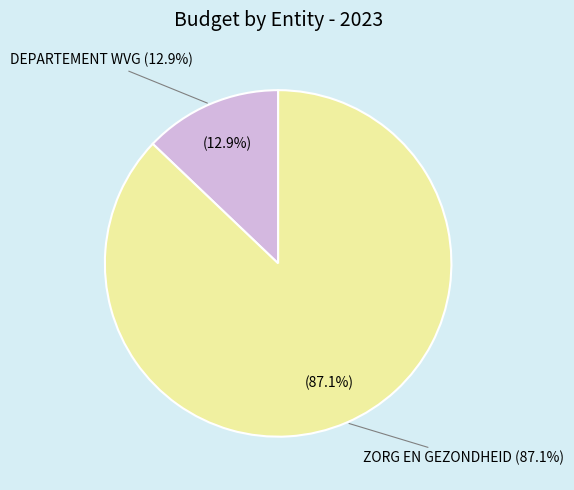

What is the change in value from DEPARTEMENT WVG to ZORG EN GEZONDHEID?

+101838